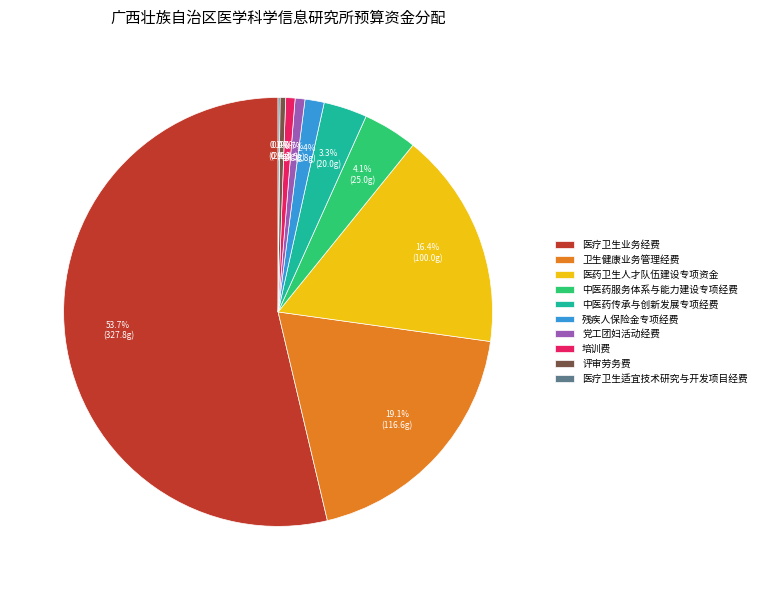

Does 残疾人保险金专项经费 represent more than half of the total?

No